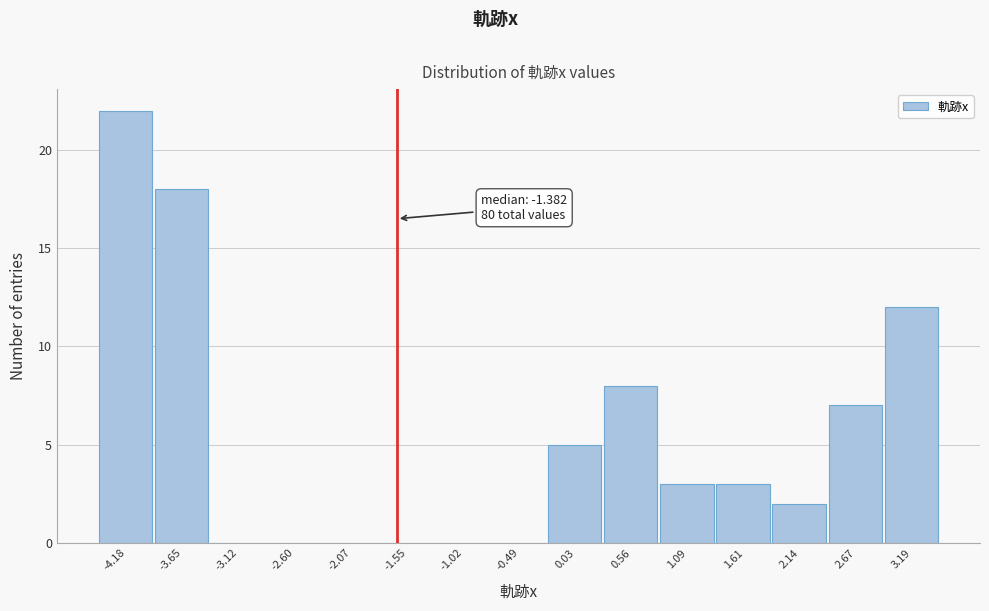

At which category does the chart reach its peak across all series?

-4.18